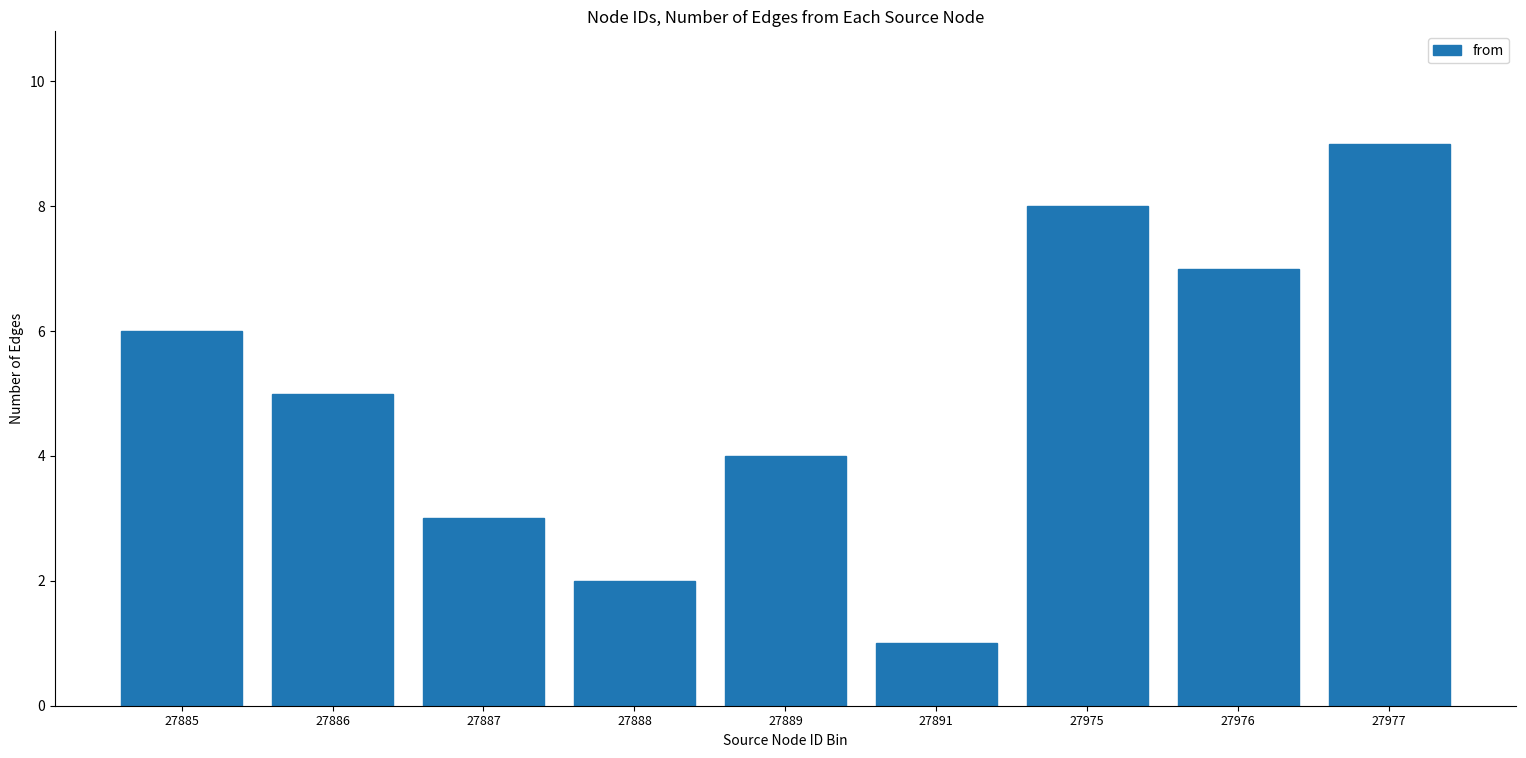

Reading right to left, what are all the values shown in this chart?

27977=9	27976=7	27975=8	27891=1	27889=4	27888=2	27887=3	27886=5	27885=6